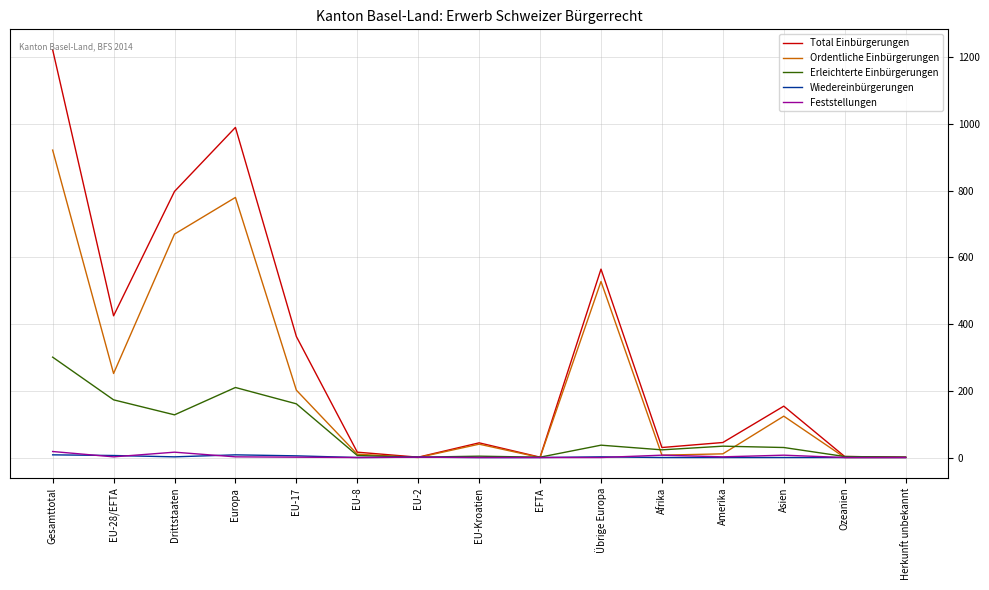

Between Europa and Amerika, which series saw the biggest shift?

Total Einbürgerungen